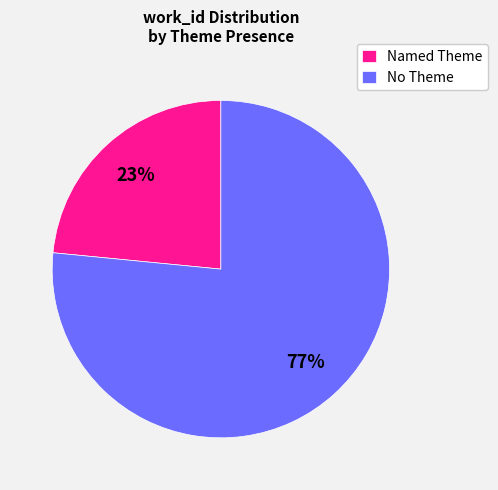

To the nearest percent, what percentage of the pie is No Theme?

77%